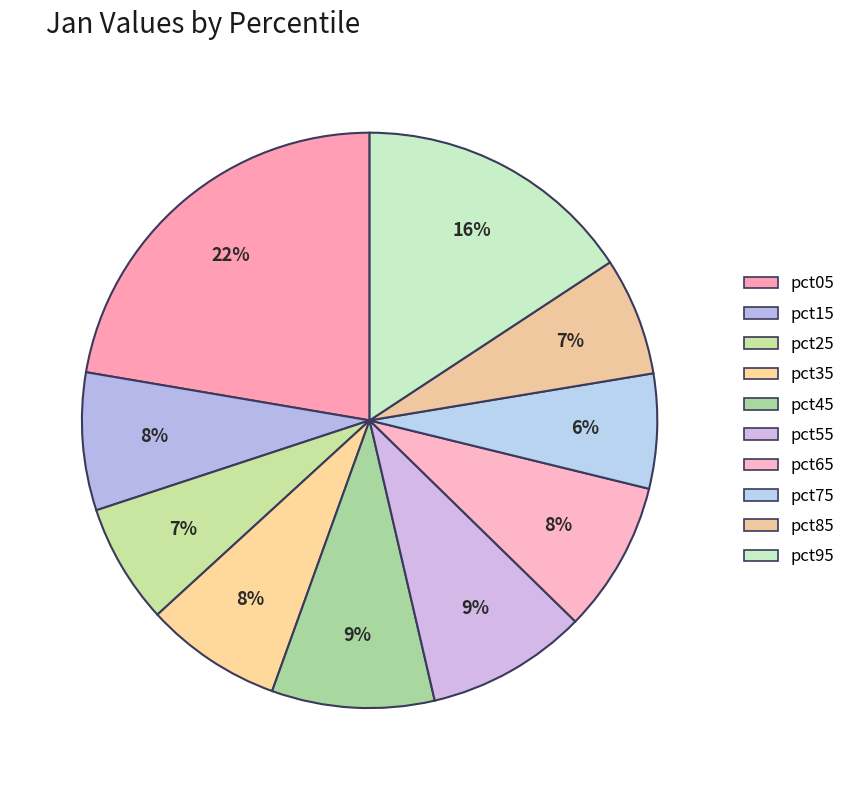

How much of the chart is everything except pct85?

93.4%